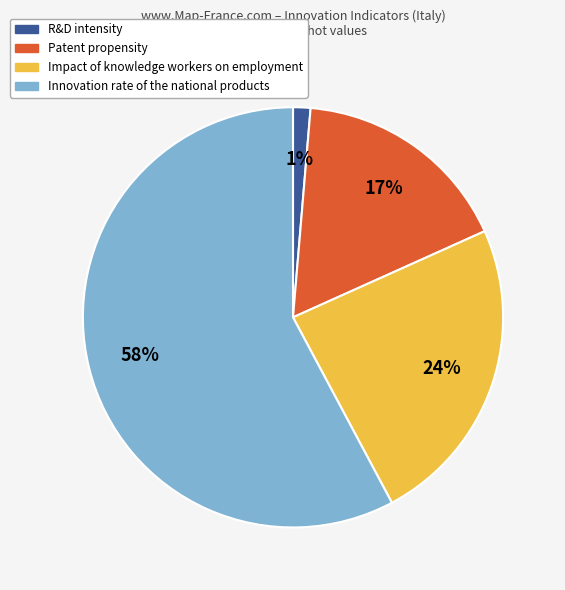

Which slice is the smallest?

R&D intensity